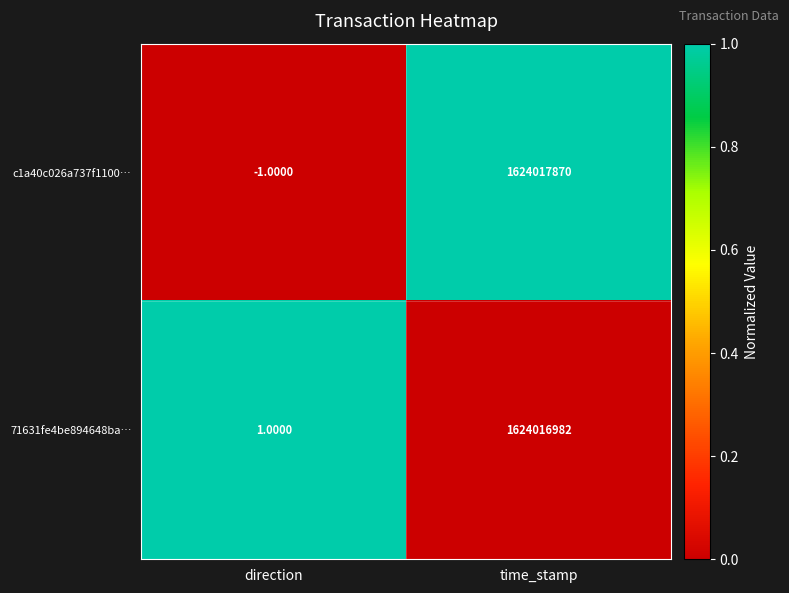

How many distinct data groups are displayed?

2